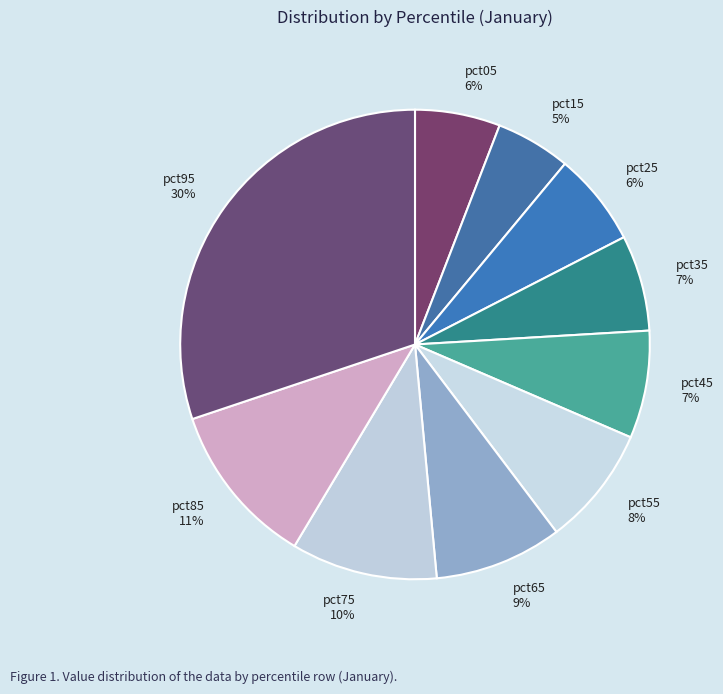

Is there any slice that represents more than half of the pie?

No